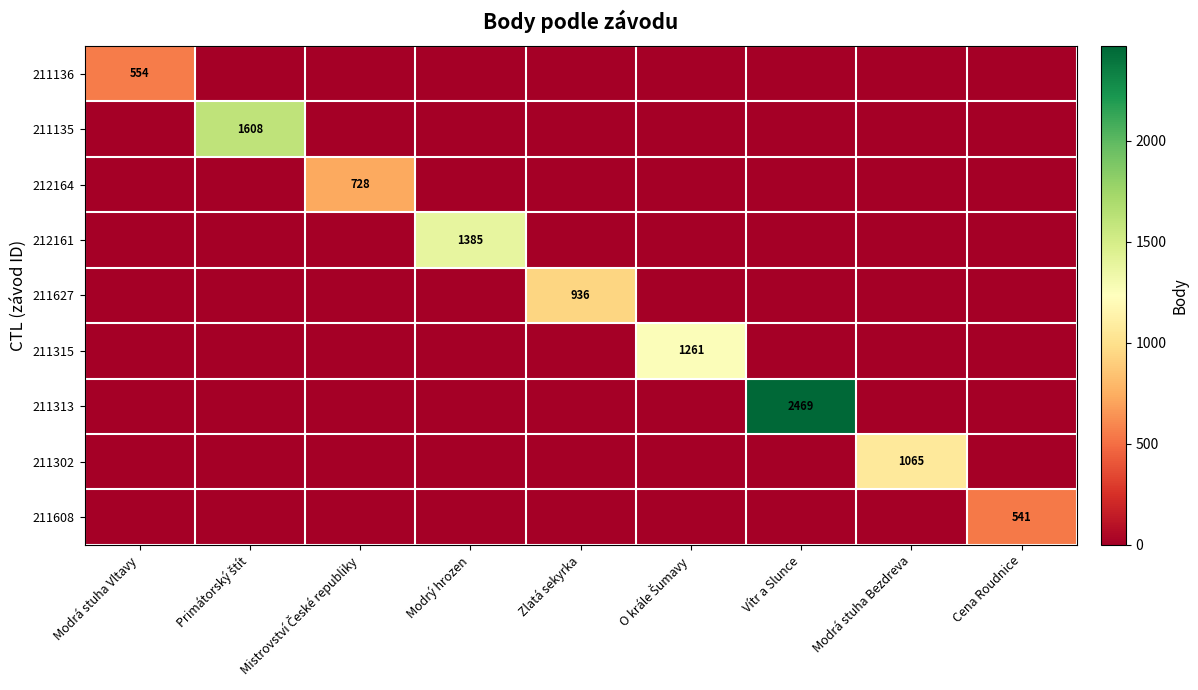

Which series has the largest range (max minus min)?

211313